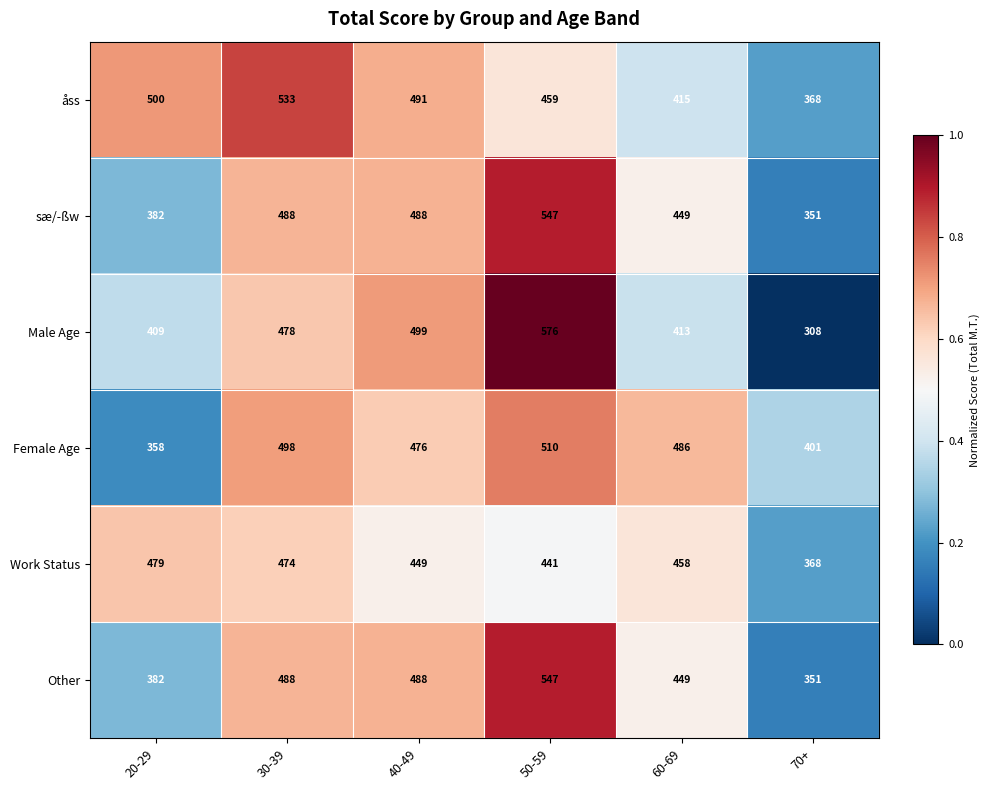

Which series has the widest spread of values?

Male Age